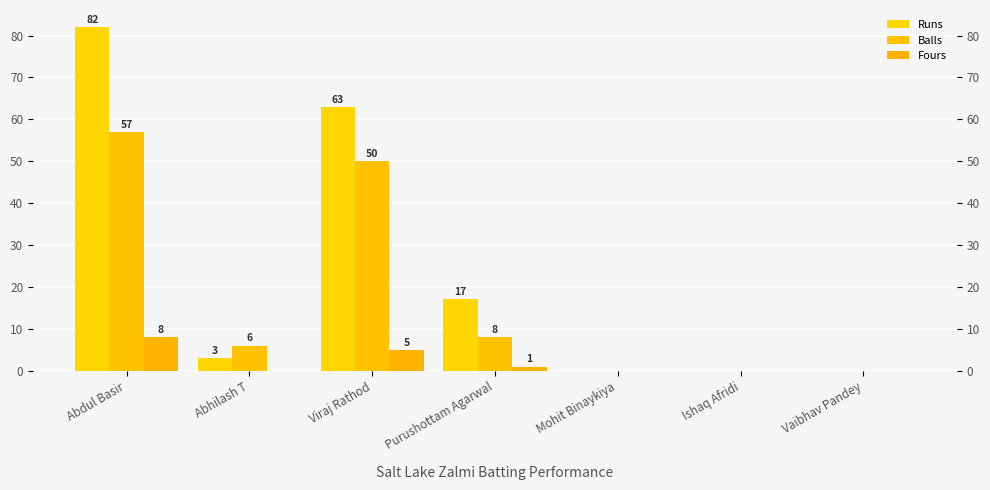

How many groups of bars are there?

7